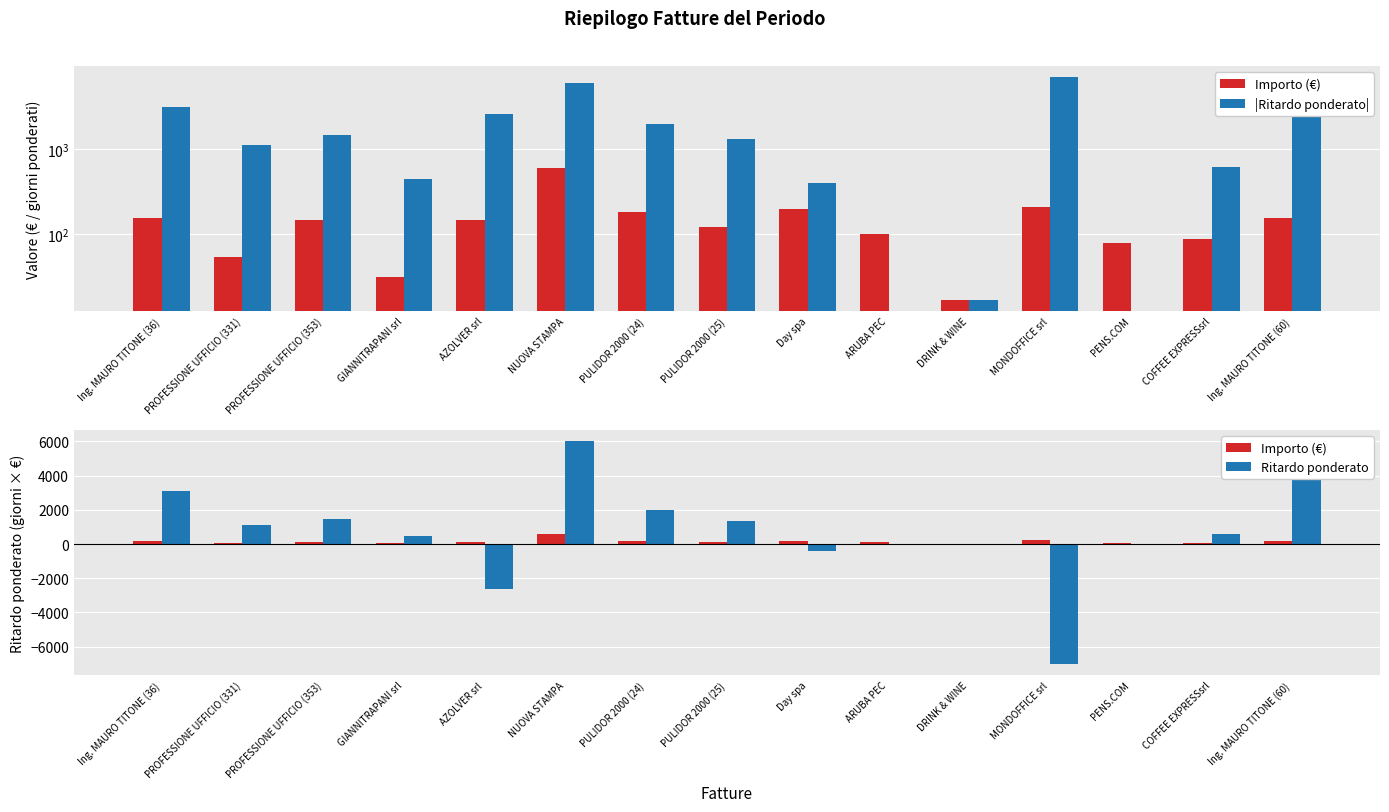

Reading right to left, what are all the values shown in this chart?

Importo (€): 156.0	87.0	79.1	206.3	16.8	100.0	198.4	120.0	180.0	600.0	145.0	31.5	147.0	53.4	156.0
|Ritardo ponderato|: 3744.0	609.0	0.0	7014.9	16.8	0.0	396.8	1320.0	1980.0	6000.0	2610.0	441.6	1470.0	1121.4	3120.0